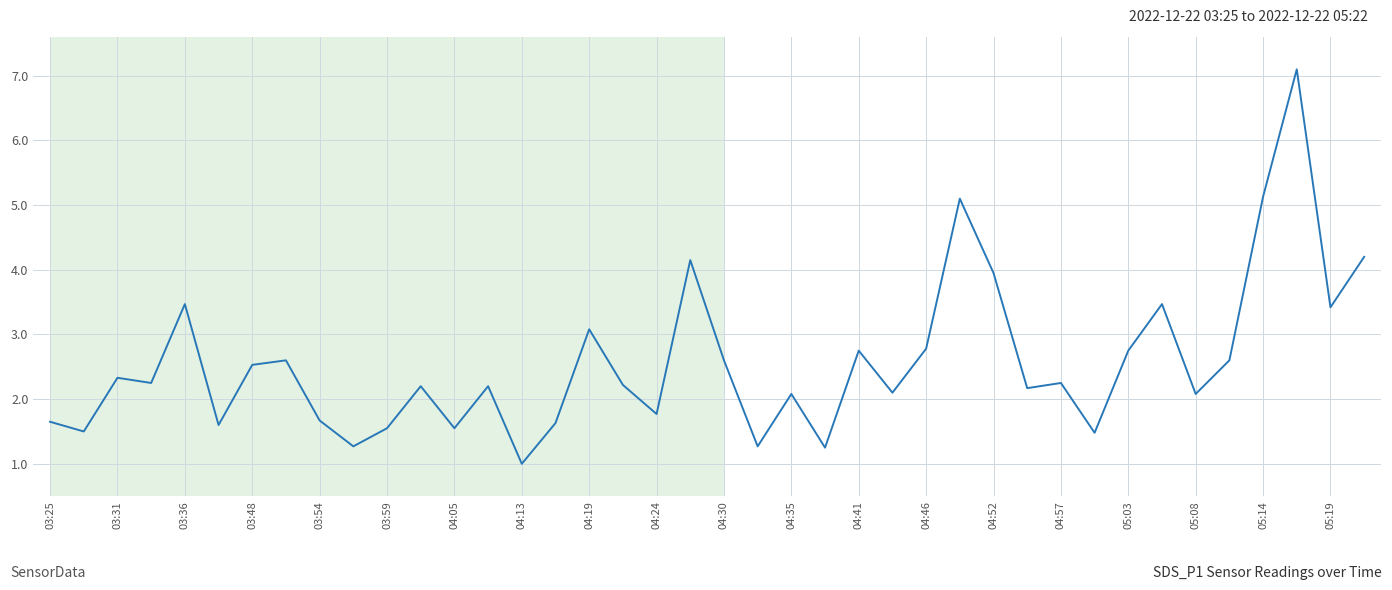

What is the difference between the maximum and minimum values?

6.1